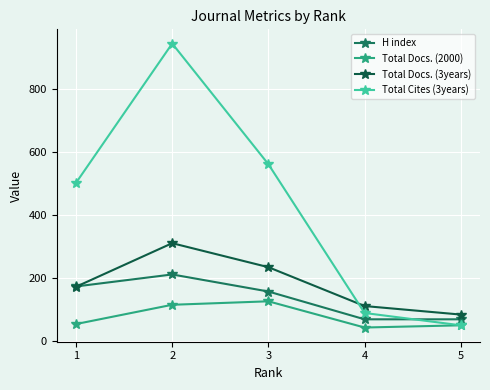

What is the total value across all series at 1?

904